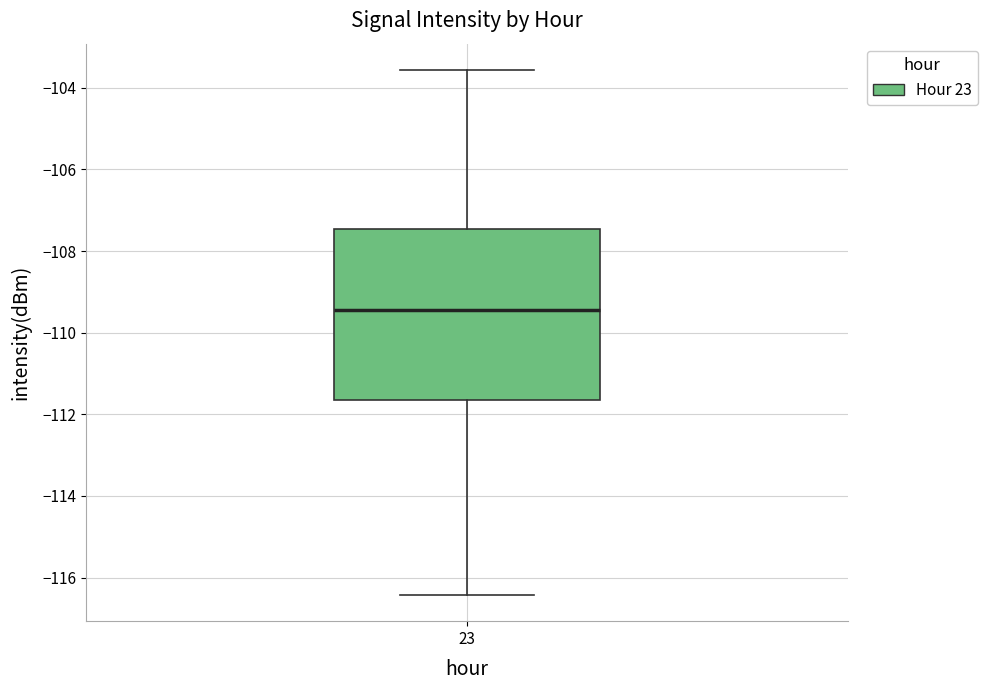

Where does the lower whisker of the box at x = 23 end on the y-axis? The values are not printed on the chart, so give them approximately, as read against the axis.

-116.4